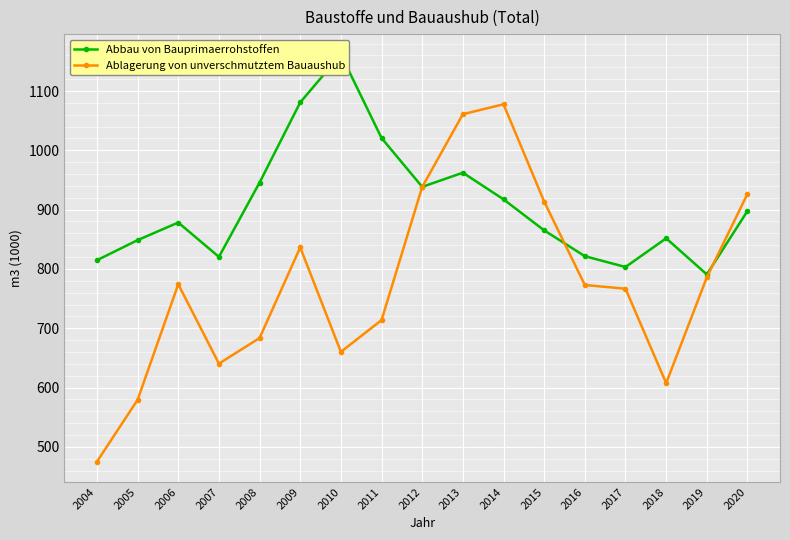

Is it true that Abbau von Bauprimaerrohstoffen equals 897.7 at 2020?

True